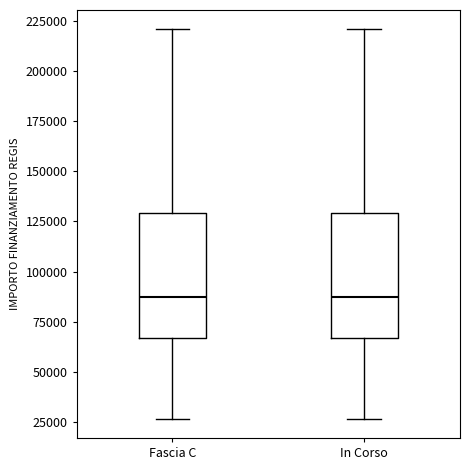

Reading left to right, transcribe this box plot: for each box, give where its median line is, the range the box spans, and where its two whiskers end, as read against the y-axis. The values are not printed on the chart, so give them approximately, as read against the axis.

Fascia C: median 85000, box 65000 to 130000, whiskers 25000 to 220000
In Corso: median 85000, box 65000 to 130000, whiskers 25000 to 220000